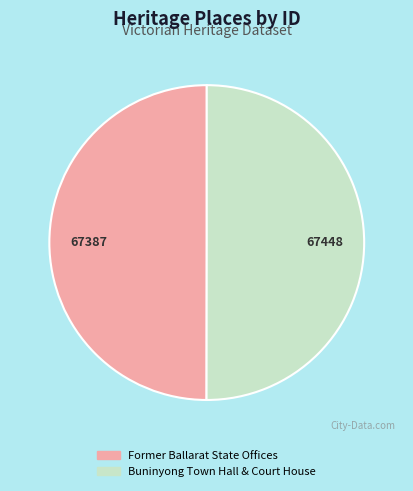

Do Former Ballarat State Offices and Buninyong Town Hall & Court House together represent more than half of the pie?

Yes